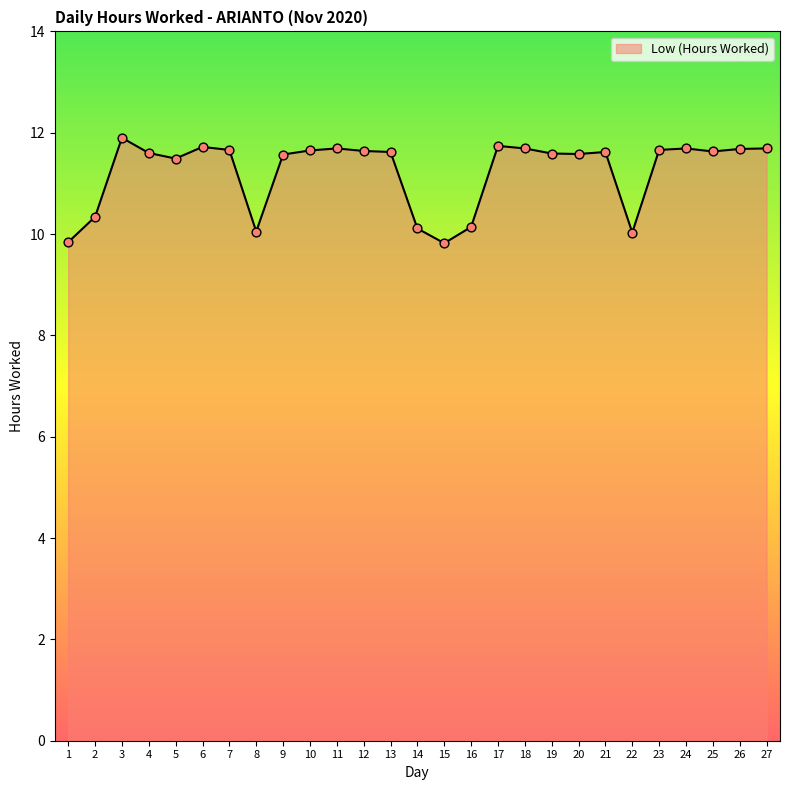

Approximately how many times larger is the value at 22 compared to 12?

0.9